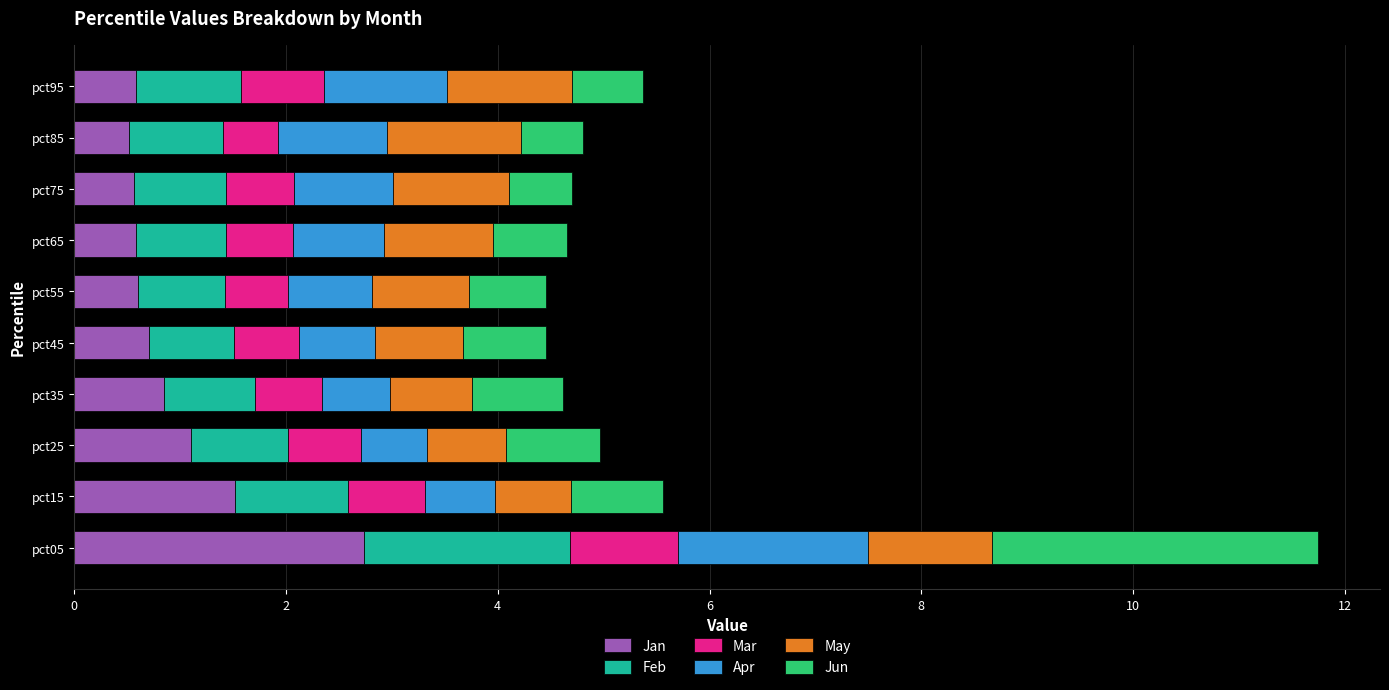

What is the total value across all series at pct75?

4.7